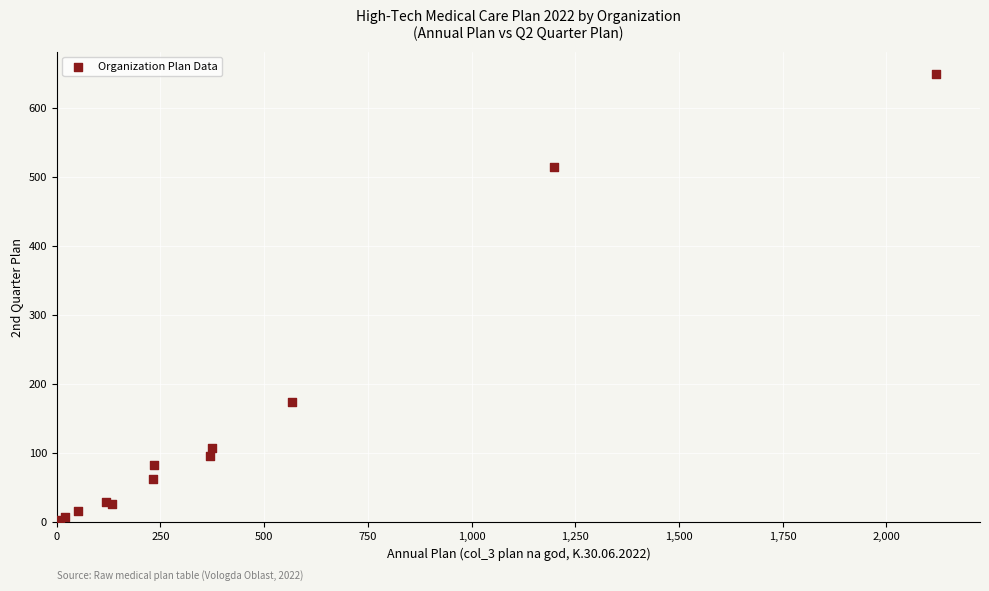

What Y value in the scatter plot is closest to 325?

175